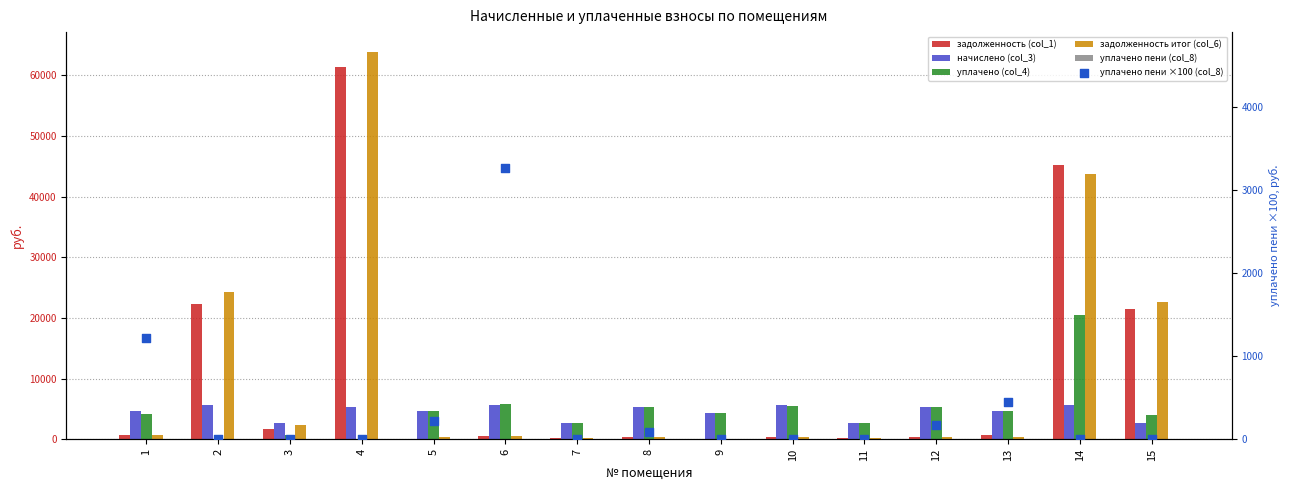

Which series has the largest total across all categories?

задолженность итог (col_6)